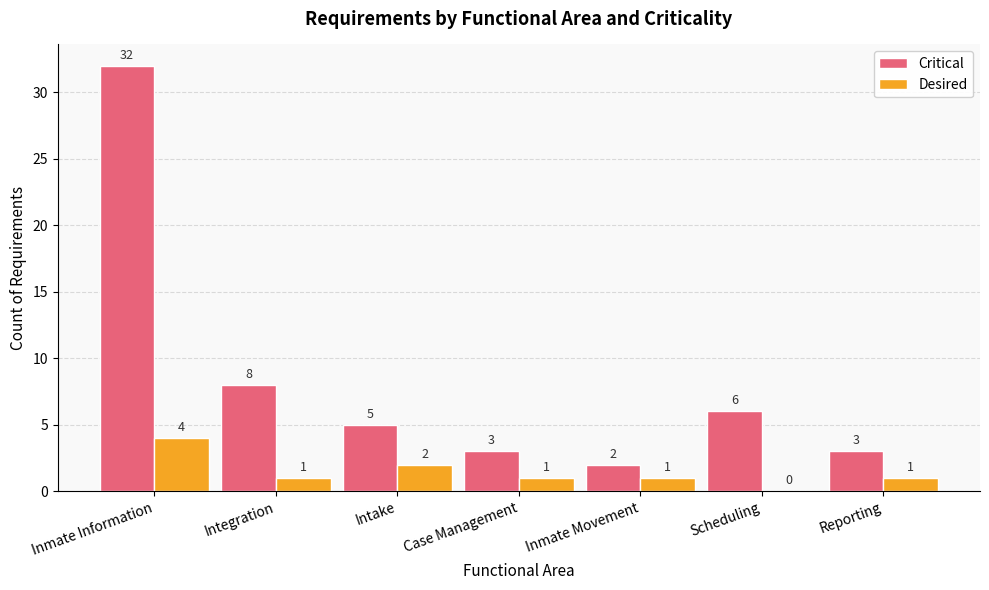

Which category has the highest value in the Desired series?

Inmate Information